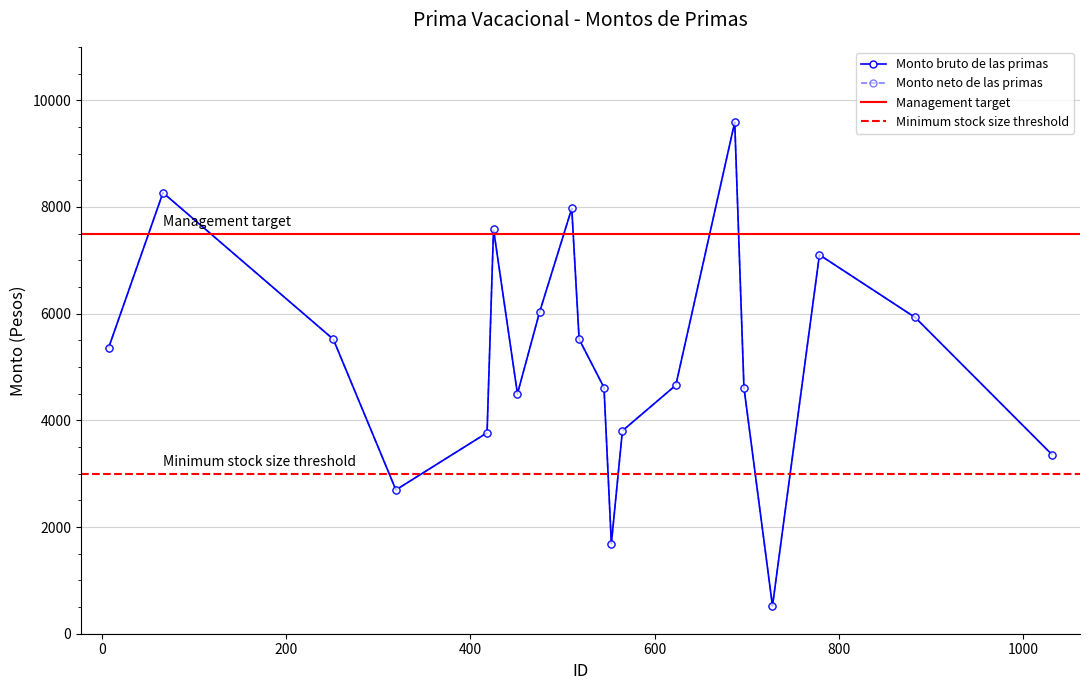

What is the value of the Monto bruto de las primas point at the 19th from the left?

5927.4